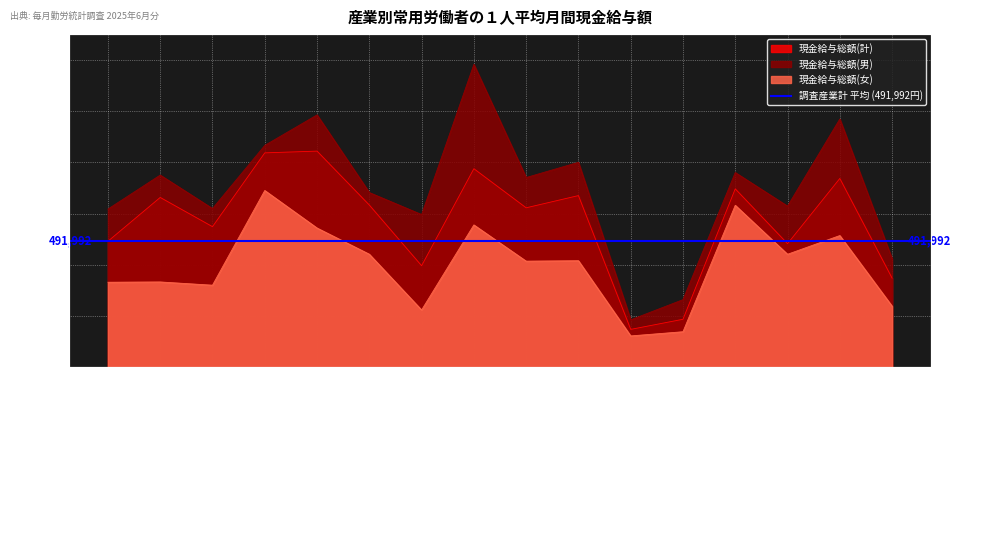

What is the minimum value for 現金給与総額(女)?

122423